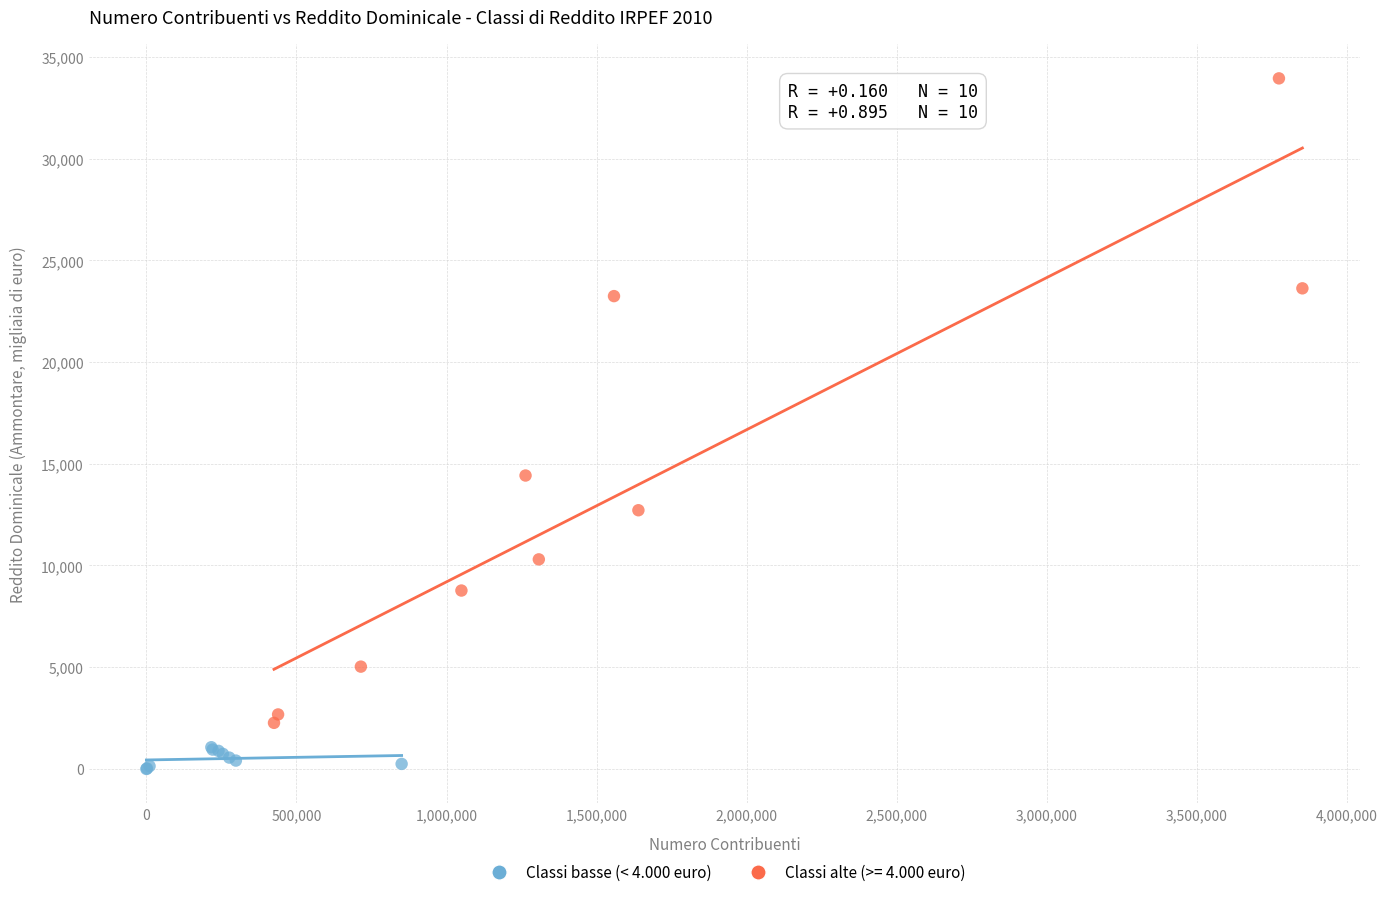

Which series reaches the maximum Y coordinate?

Classi alte (>= 4.000 euro)